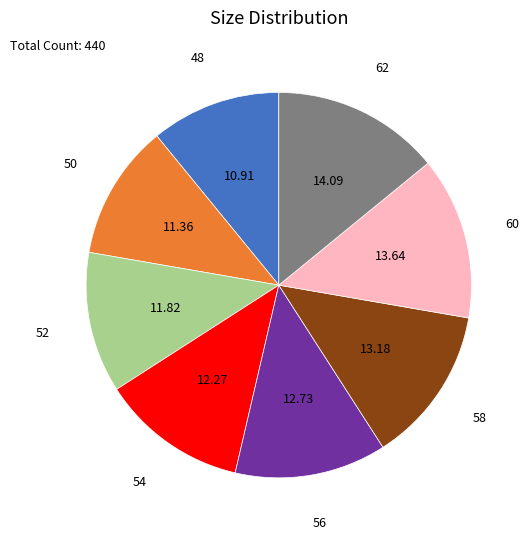

Does any single category account for the majority?

No